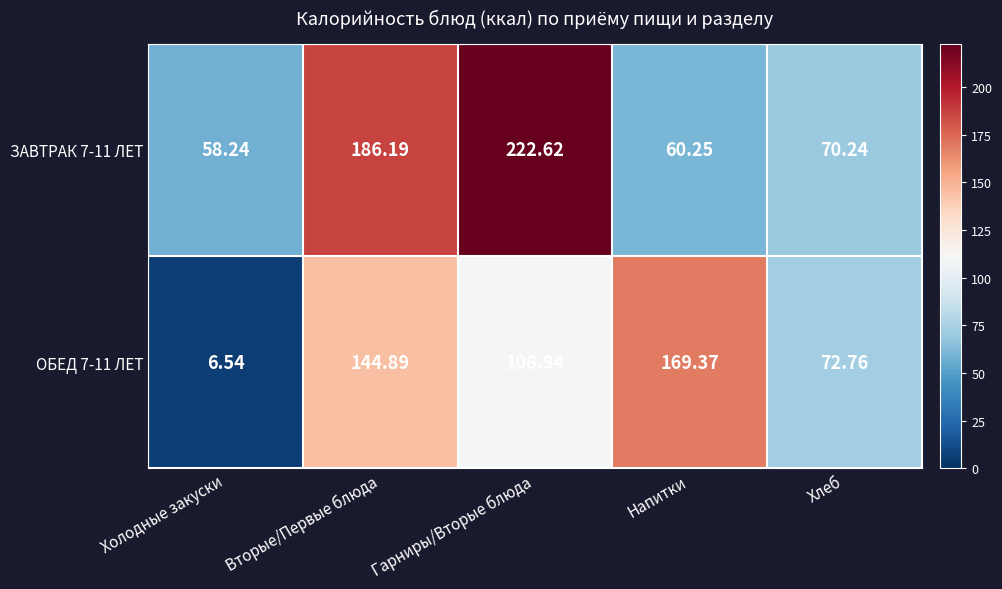

Where does the ЗАВТРАК 7-11 ЛЕТ series first go above 70?

Вторые/Первые блюда